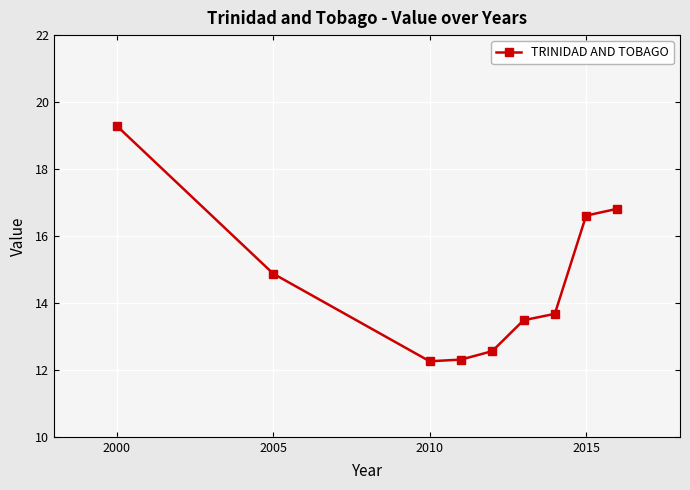

Reading left to right, what are all the values shown in this chart?

19.3	14.9	12.3	12.3	12.6	13.5	13.7	16.6	16.8